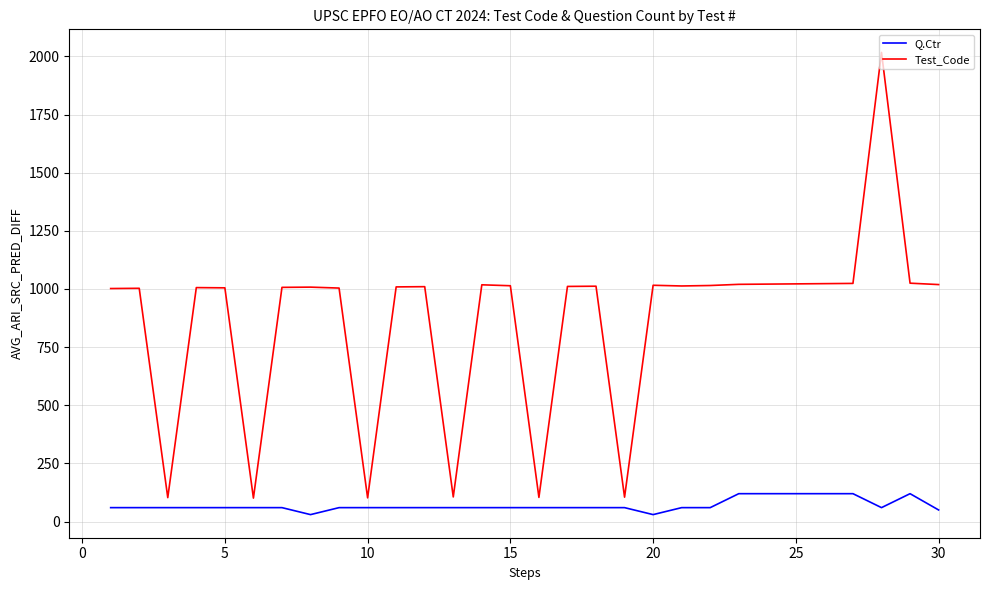

How many values in the Q.Ctr series are below 60?

3